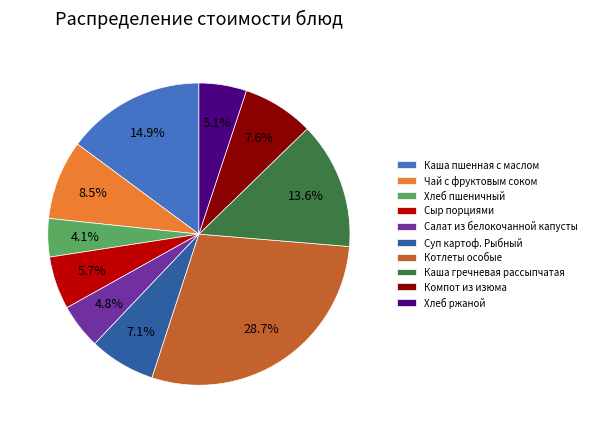

How many segments does this pie chart have?

10